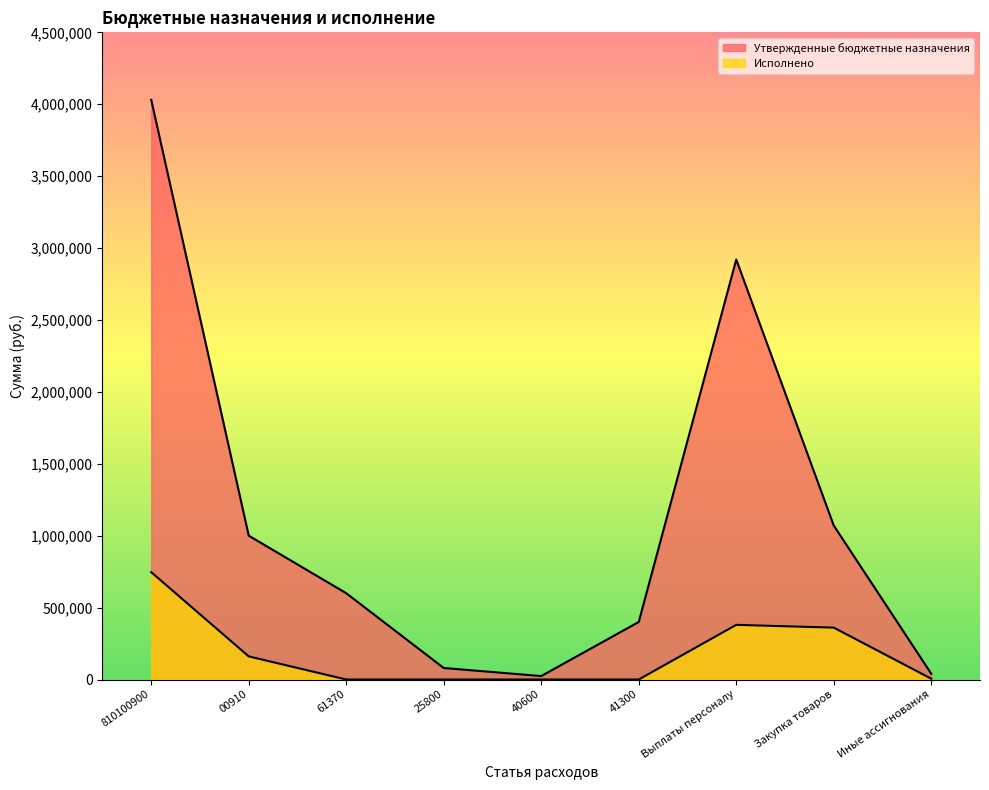

In Утвержденные бюджетные назначения, how many points are higher than both neighbors (excluding endpoints)?

1